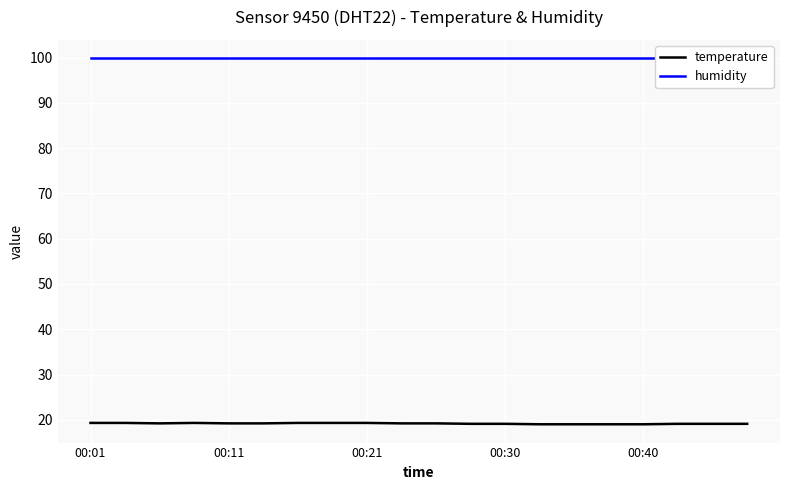

At 00:30, list the series in order from smallest to largest.

temperature, humidity